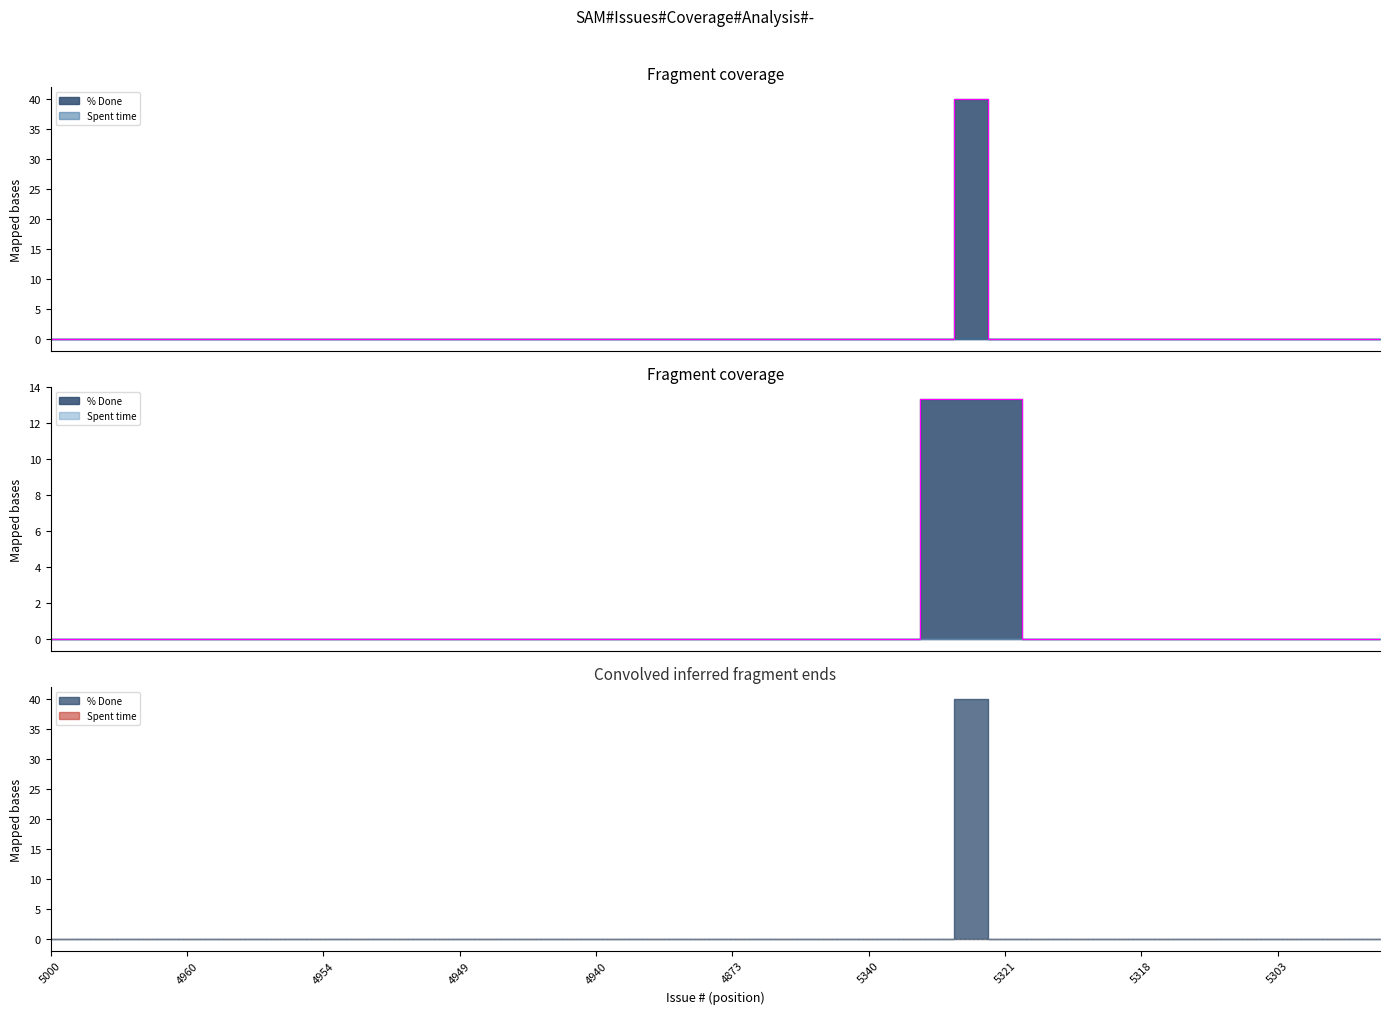

Reading left to right, extract all data points from this chart.

5000=0	4993=0	5260=0	5328=0	4960=0	4959=0	4958=0	4956=0	4954=0	4952=0	4951=0	4950=0	4949=0	4948=0	4947=0	4945=0	4940=0	4937=0	4936=0	4901=0	4873=0	4872=0	4868=0	4866=0	5340=0	5339=0	5331=0	5327=40	5321=0	5257=0	5345=0	5326=0	5318=0	5317=0	5316=0	5312=0	5303=0	5301=0	5292=0	5291=0